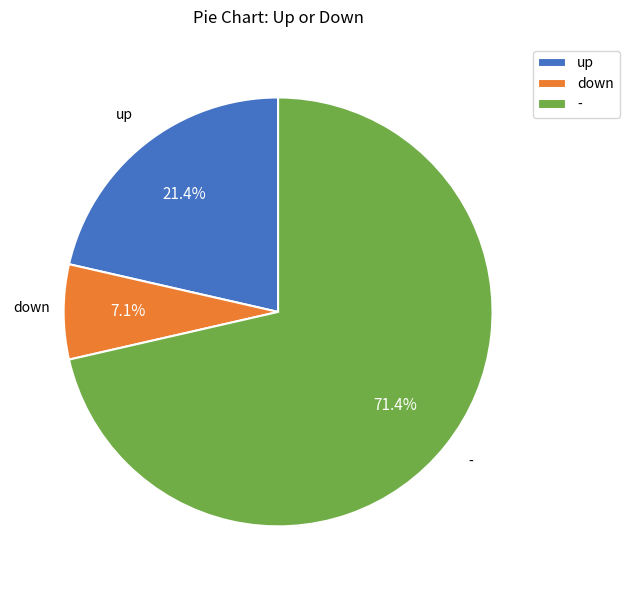

Rank the categories by value from highest to lowest.

-, up, down